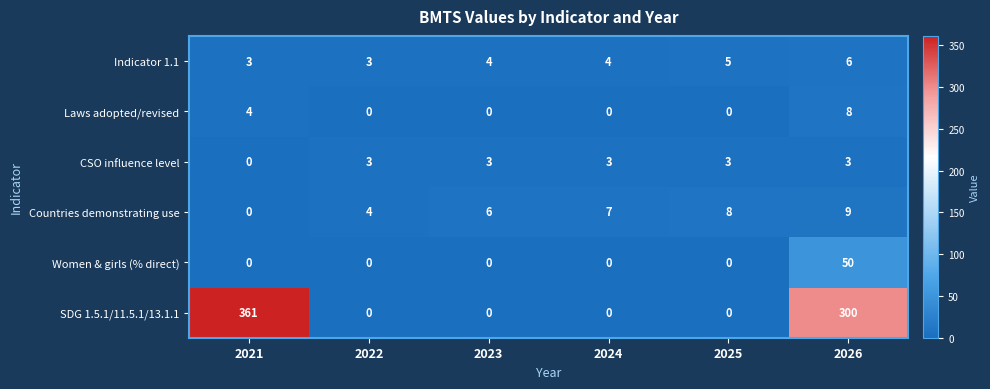

What is the spread (max minus min) of values at 2025?

8